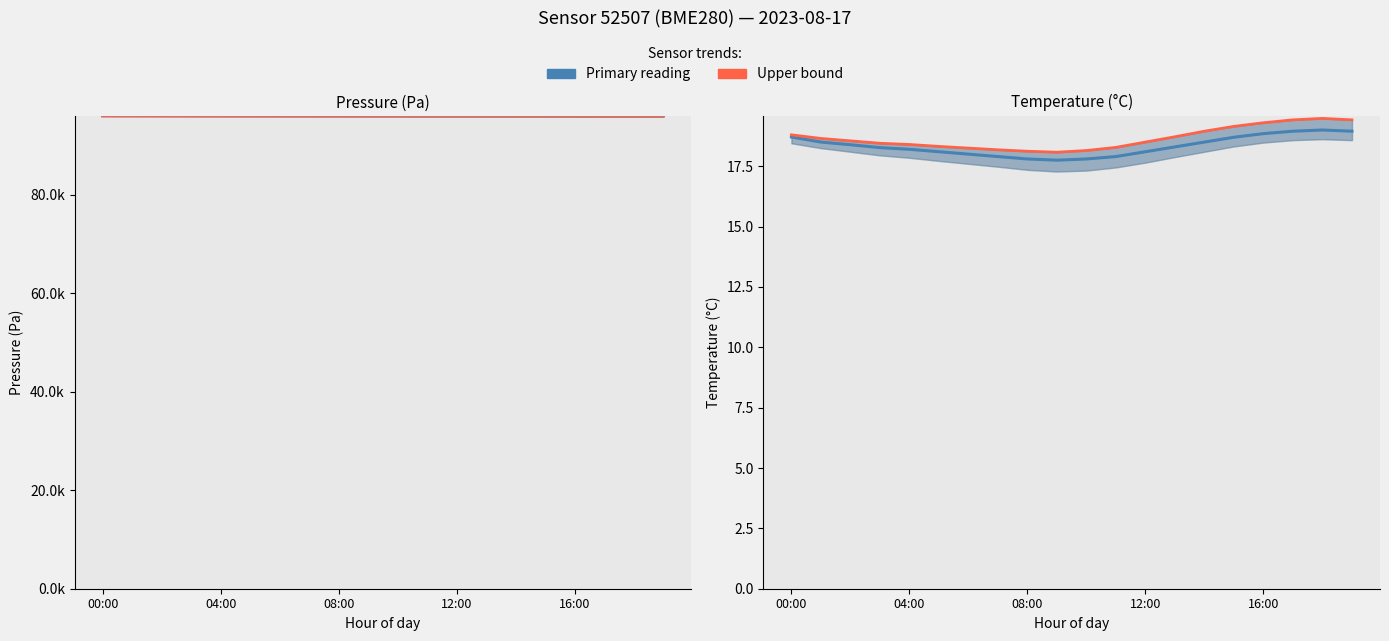

At which label does temperature upper reach its minimum?

9